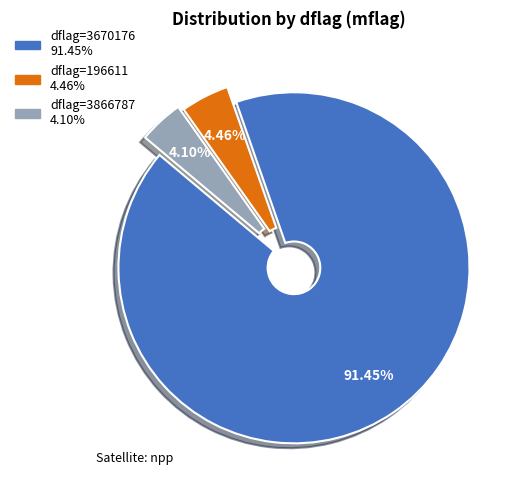

Is there a majority slice in this chart?

Yes